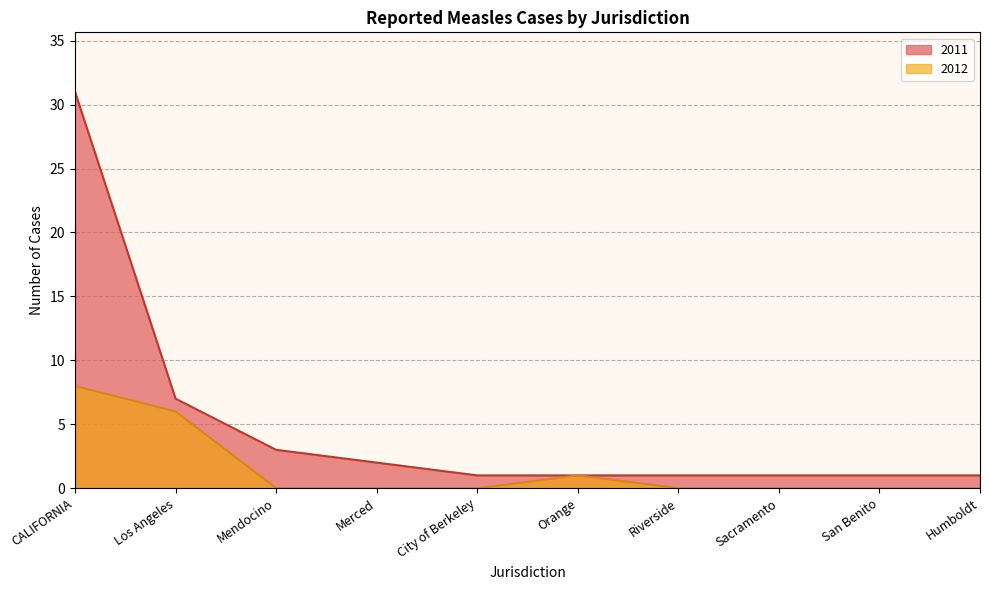

The value of 2011 at Orange is 0. True or false?

False